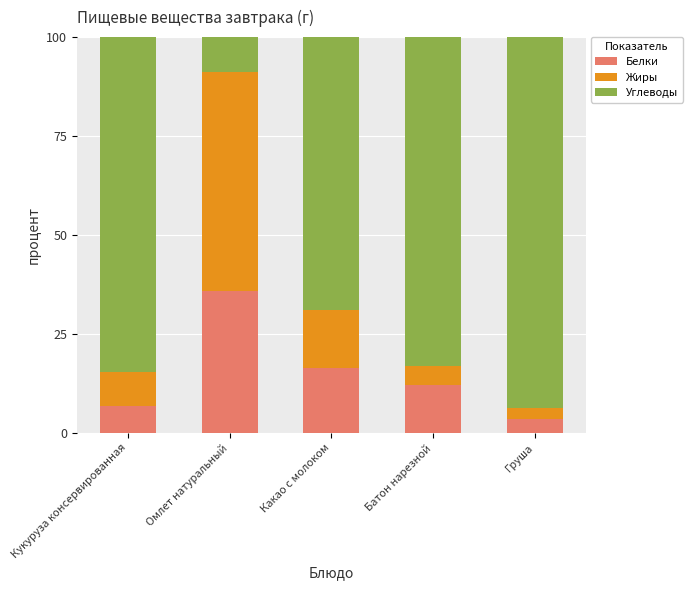

What is the maximum value for Белки?

35.9